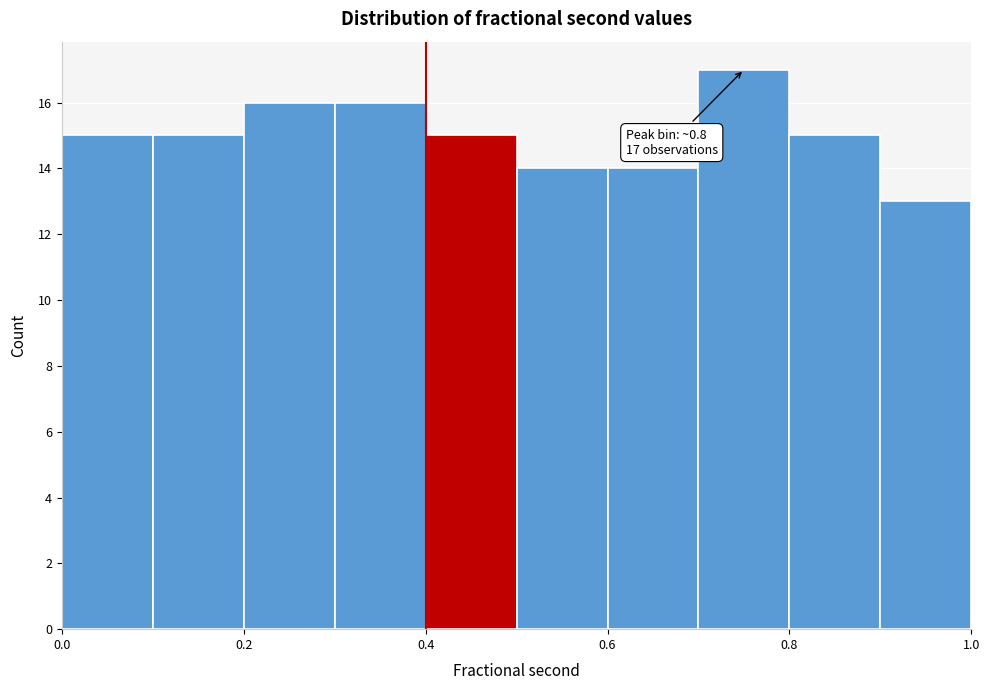

Which range on the x-axis has the tallest bar?

0.7 to 0.8